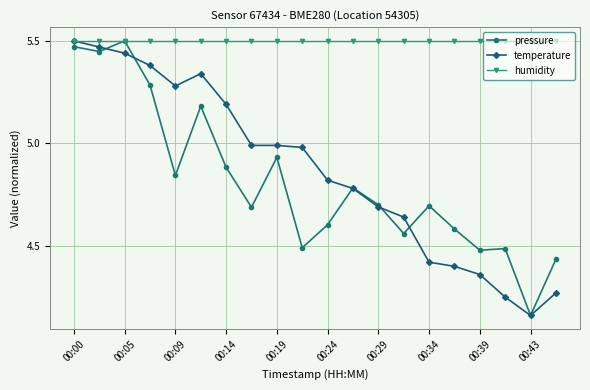

True or false: pressure has more than 0 points higher than both neighbors.

True